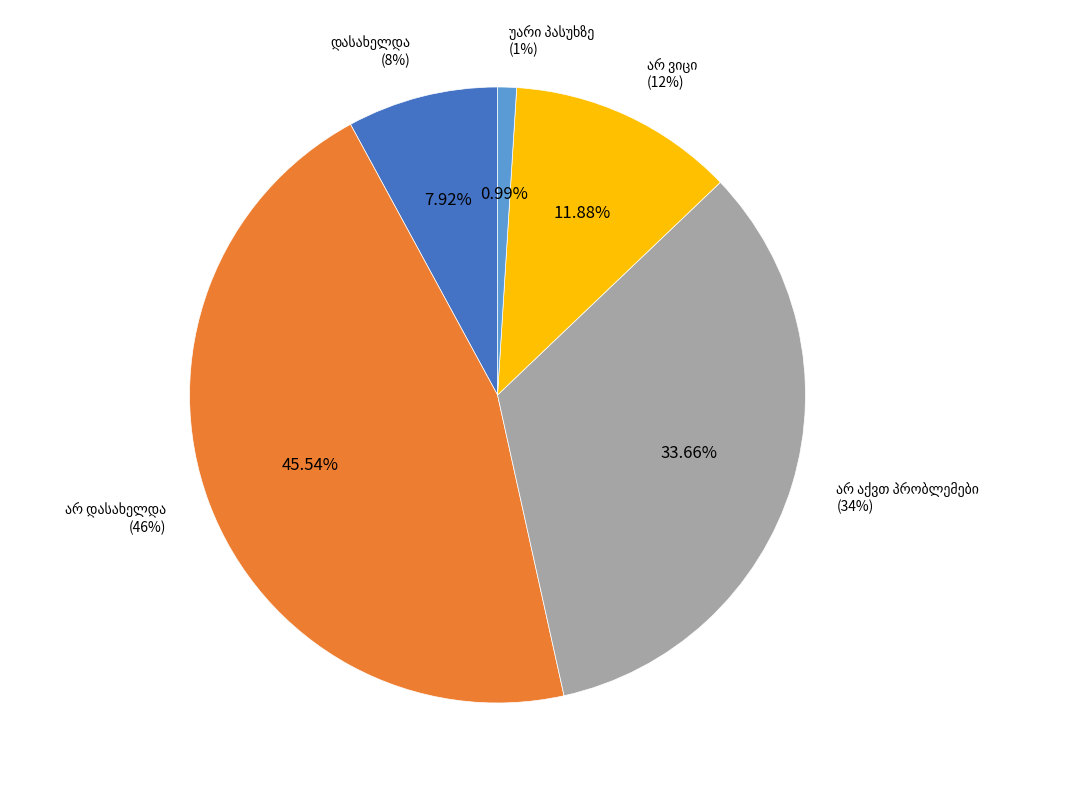

What is the change in value from არ დასახელდა to უარი პასუხზე?

-45